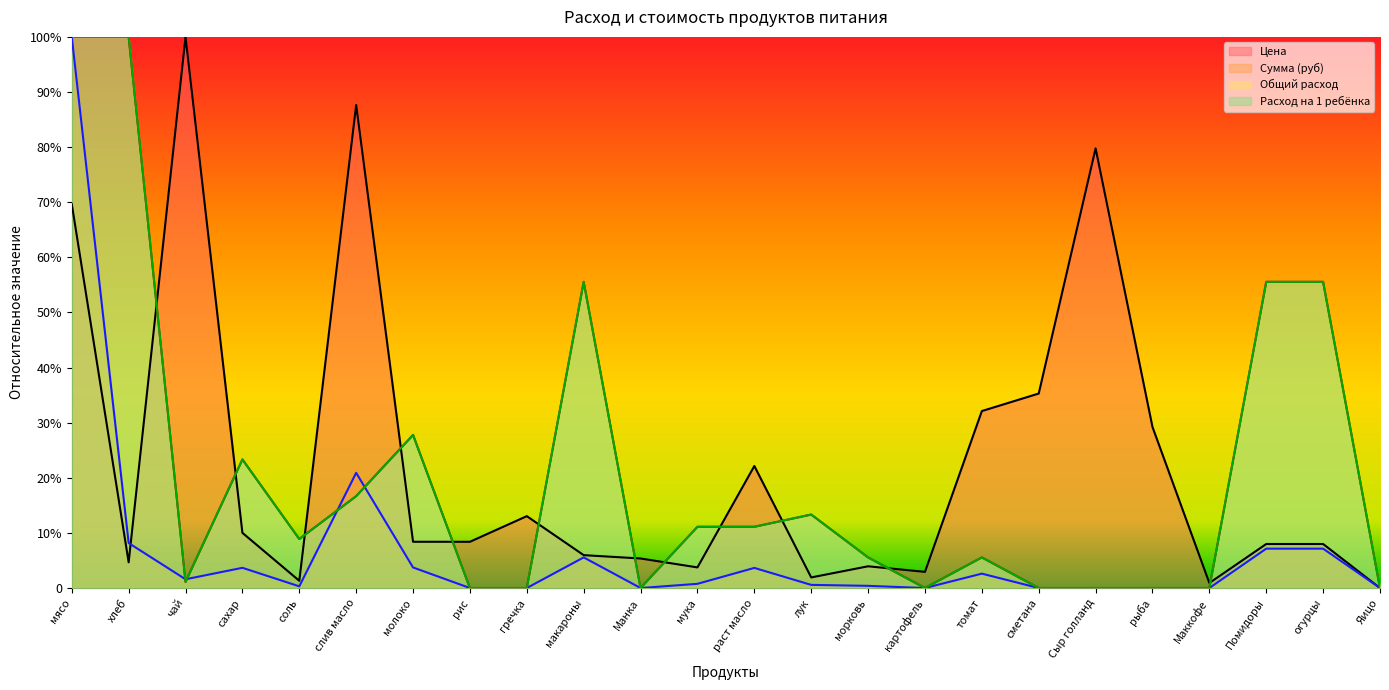

Where is the first local maximum for Общий расход?

сахар